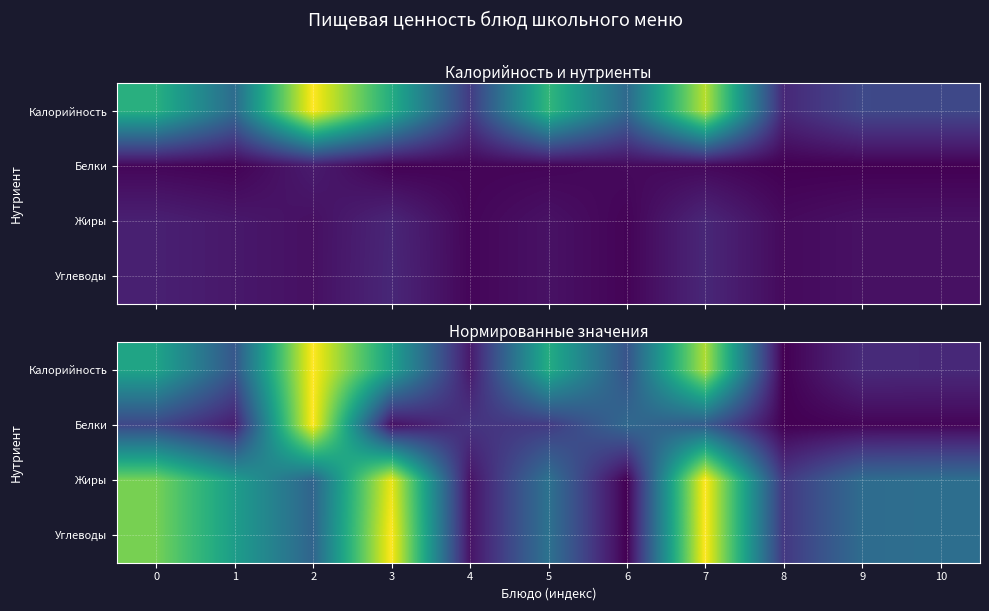

Which category has the highest value in the Калорийность series?

2